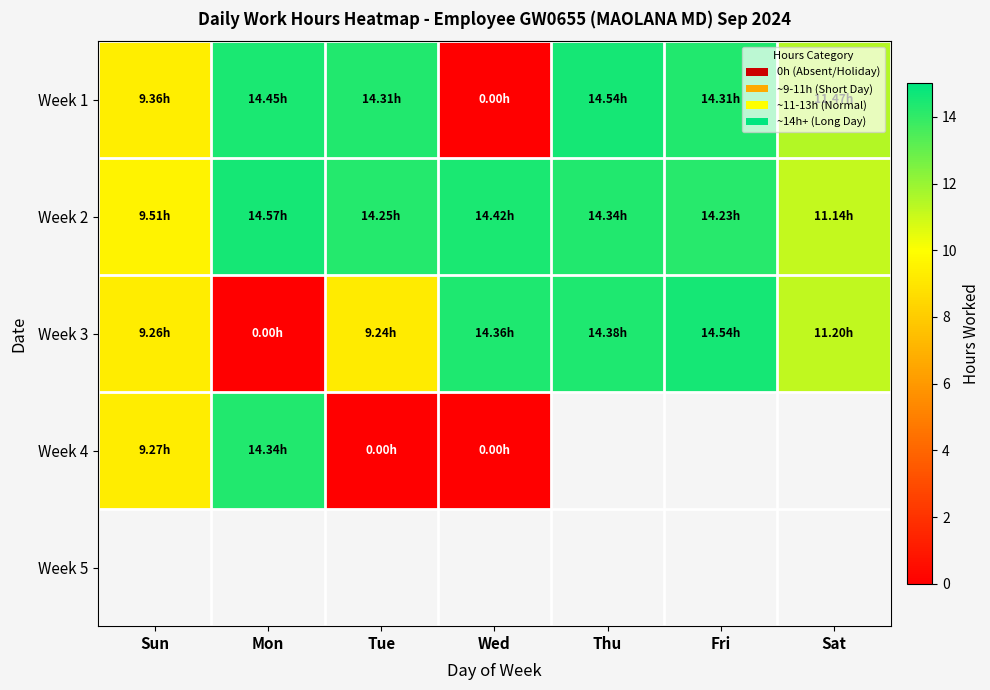

What is the approximate value of Week 3 at Thu?

14.4